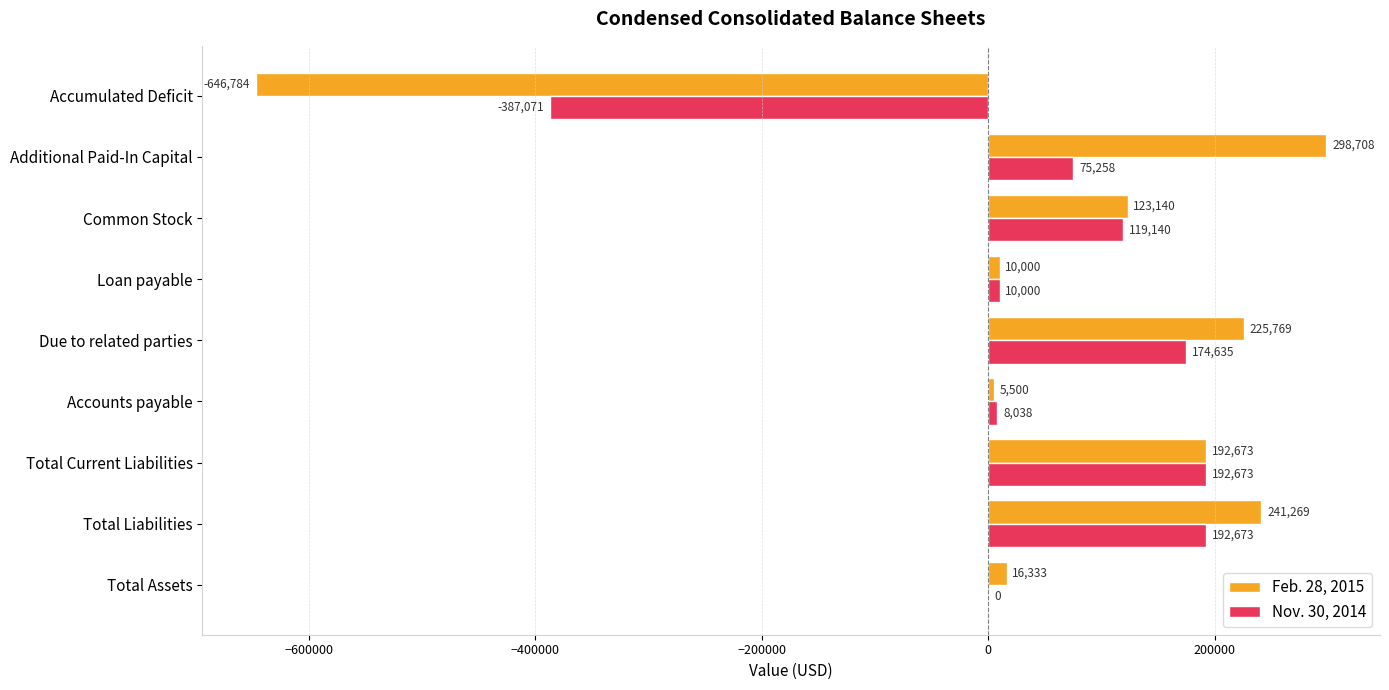

Count the number of data series in this chart.

2